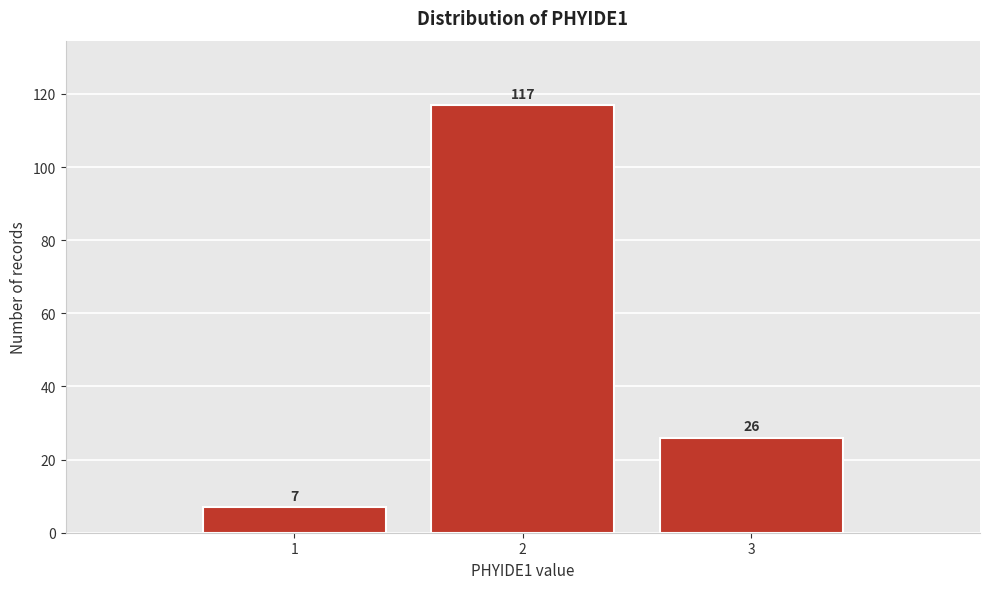

Reading left to right, transcribe all the data shown in this chart.

1=7	2=117	3=26